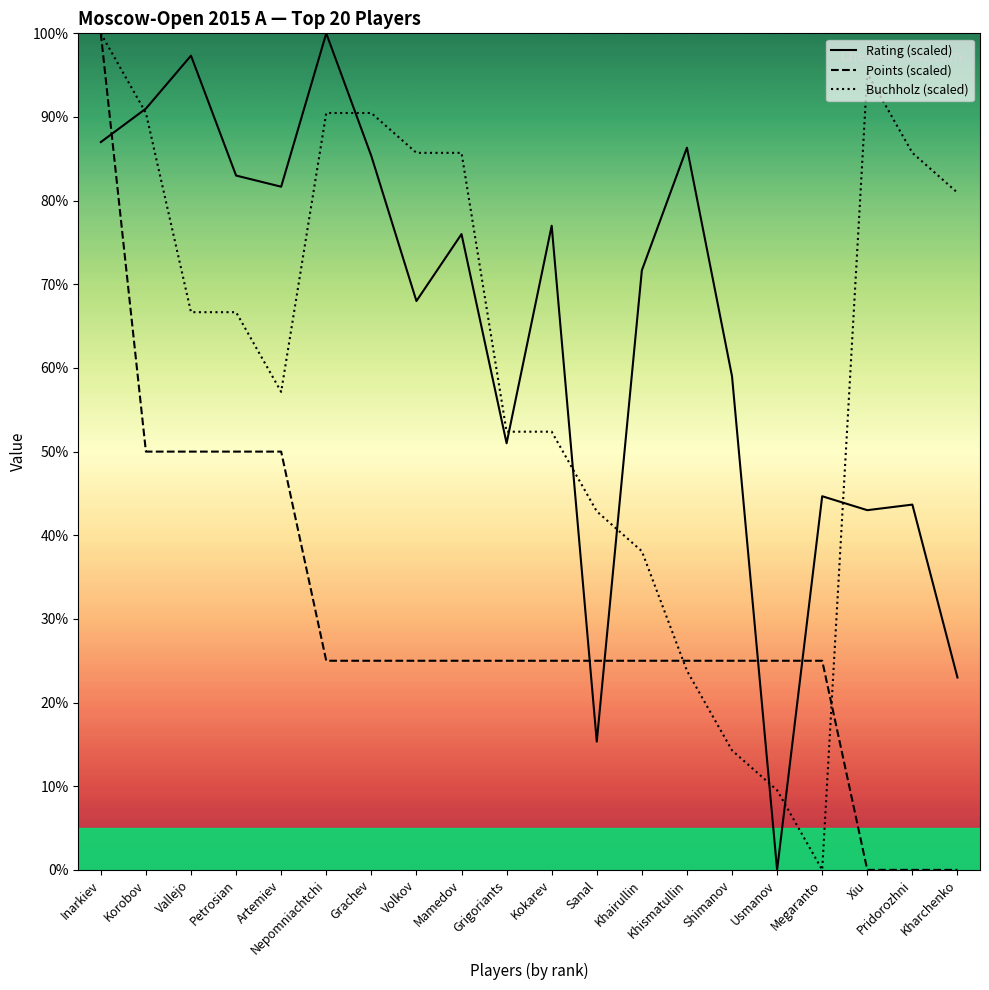

How many intersections are there between Rating (scaled) and Buchholz (scaled)?

8